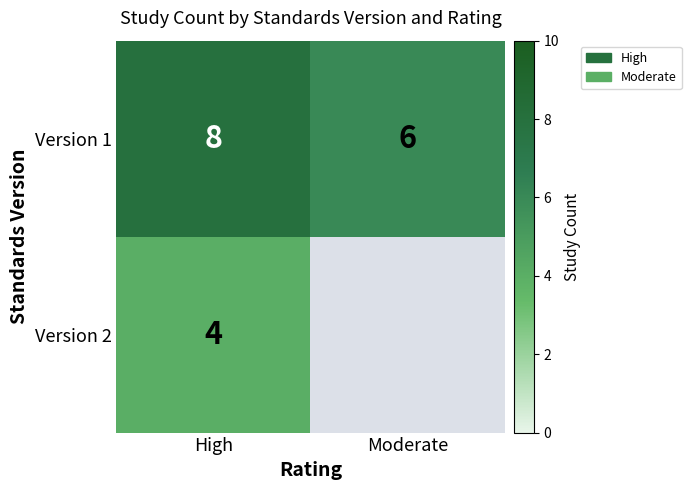

What is the average value of the Version 1 series?

7